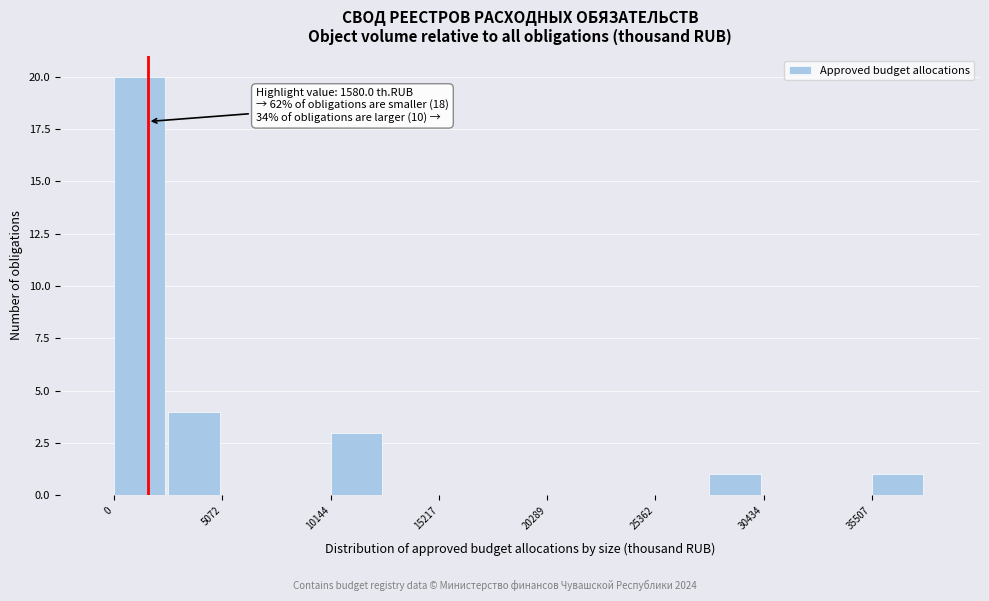

Read against the x-axis, roughly where is the centre of the tallest bar?

1000